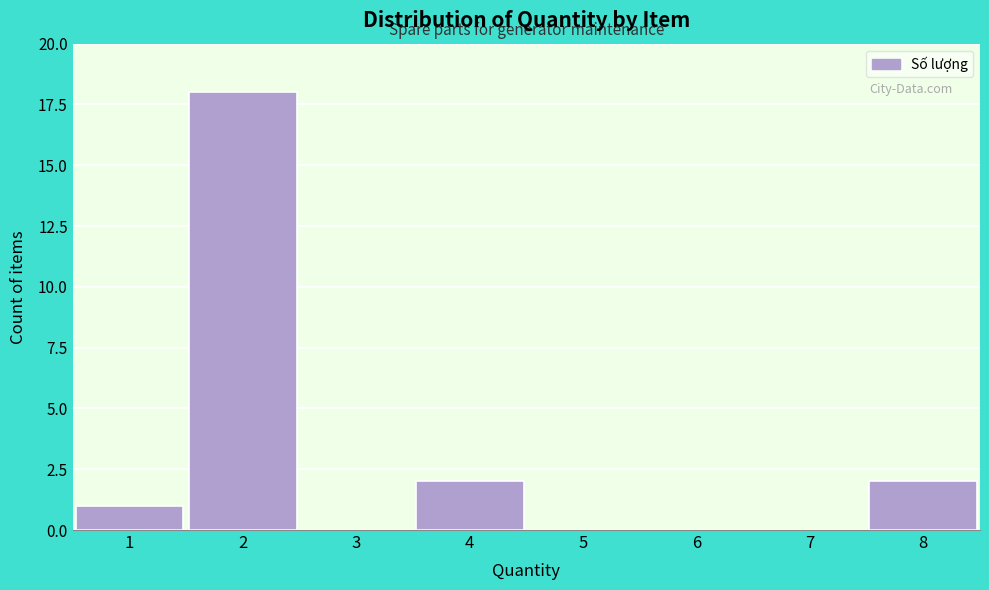

Reading left to right, transcribe all the data shown in this chart.

1=1	2=18	3=0	4=2	5=0	6=0	7=0	8=2